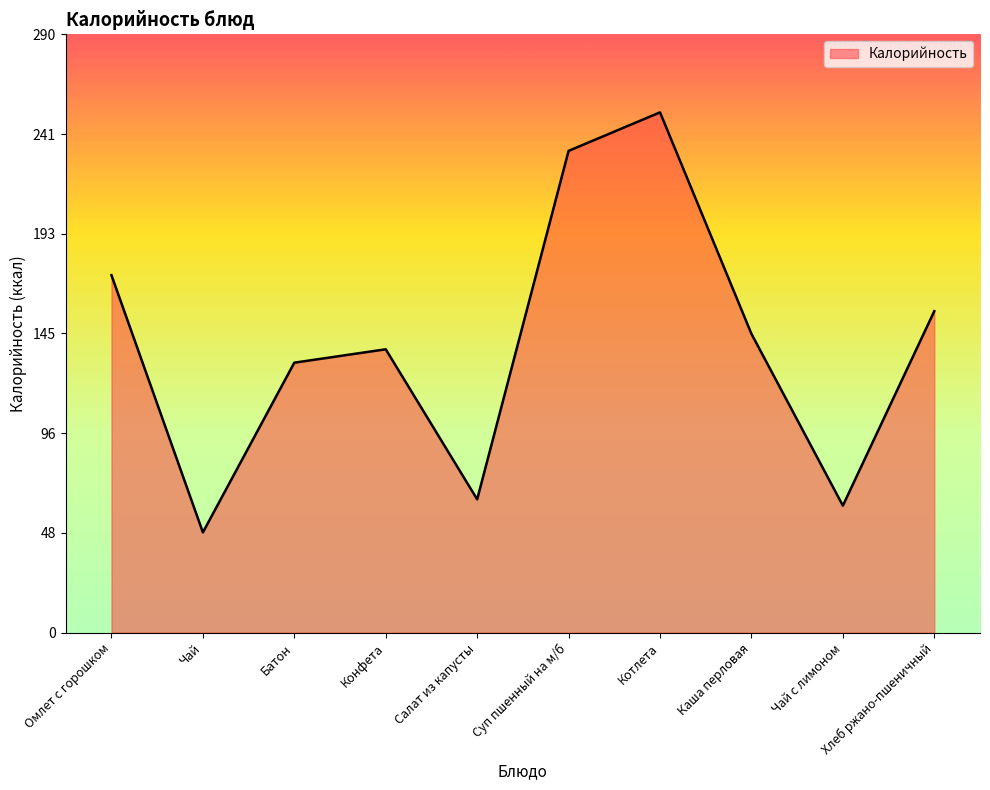

True or false: the data has more than 2 interior local peaks.

False